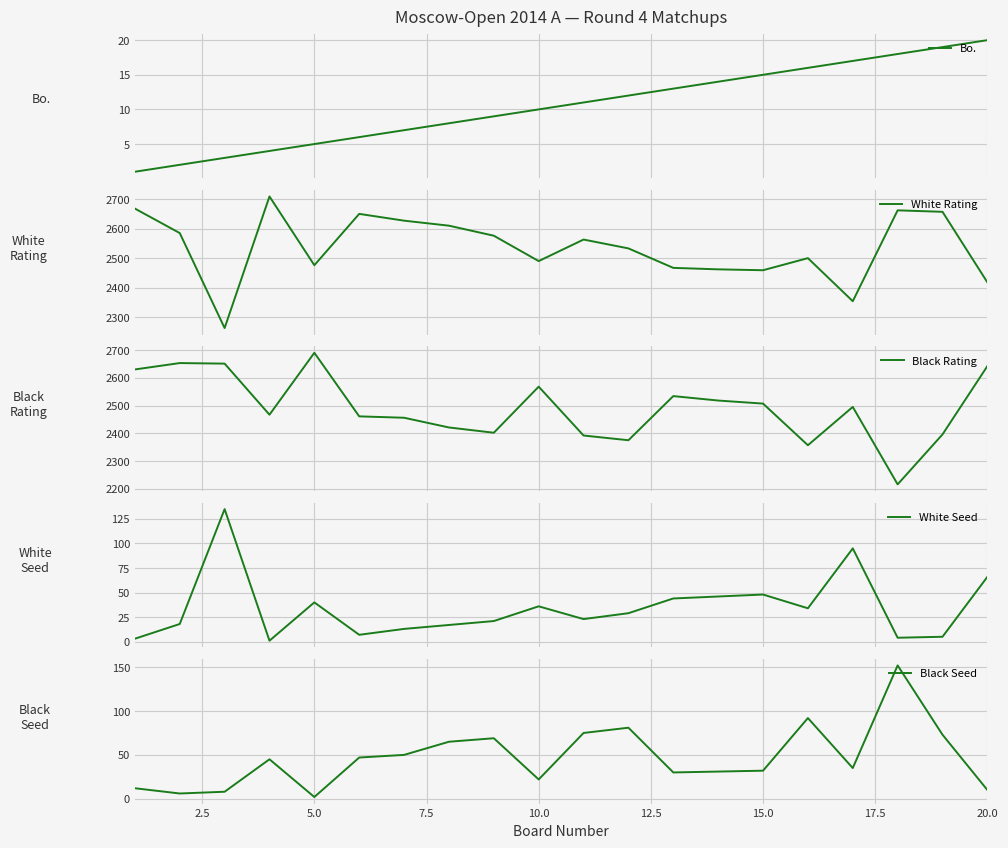

After their last crossing, which series has the higher values: Black Seed or White Seed?

White Seed